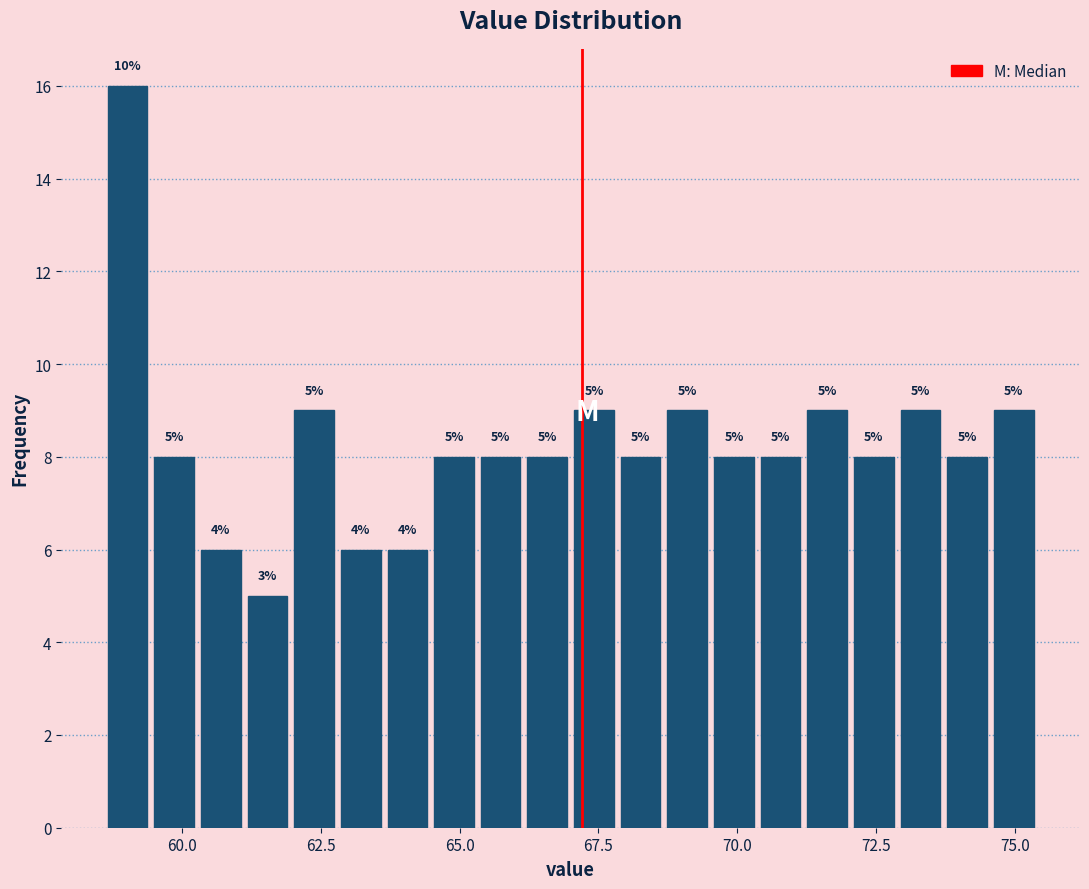

Read against the x-axis, roughly where is the centre of the tallest bar?

59.0